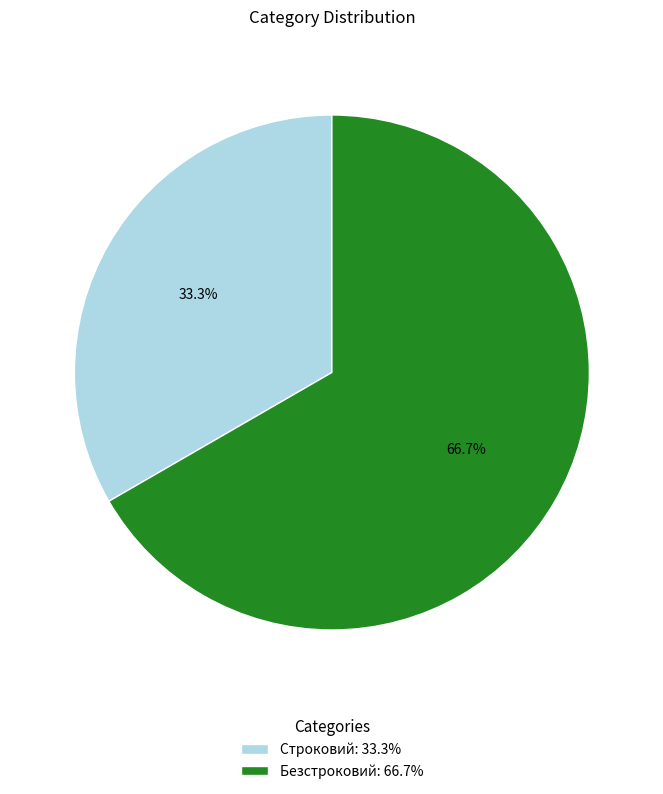

Which category accounts for the majority?

Безстроковий